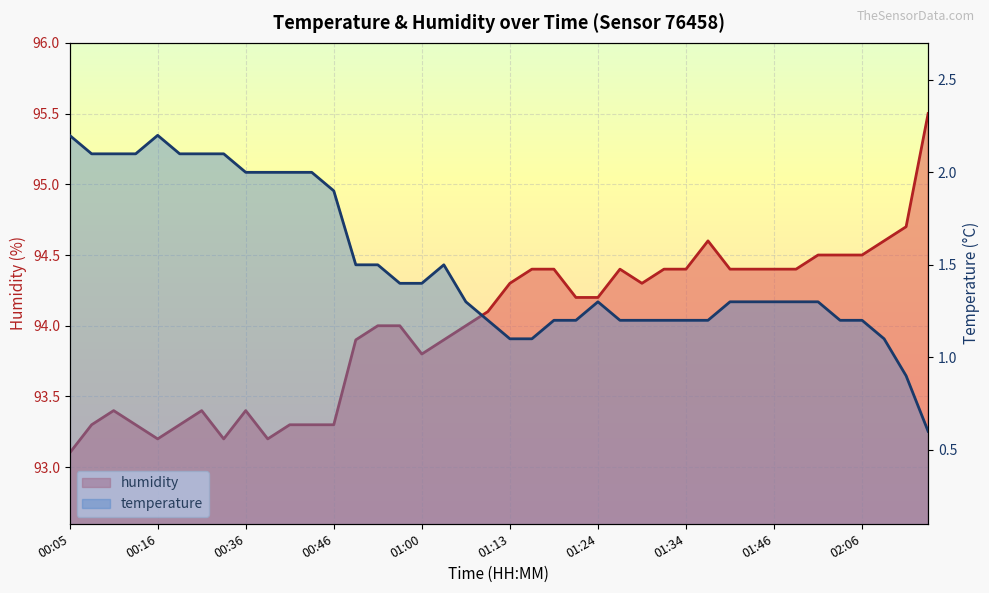

The value of humidity at 01:46 is 134.9. True or false?

False